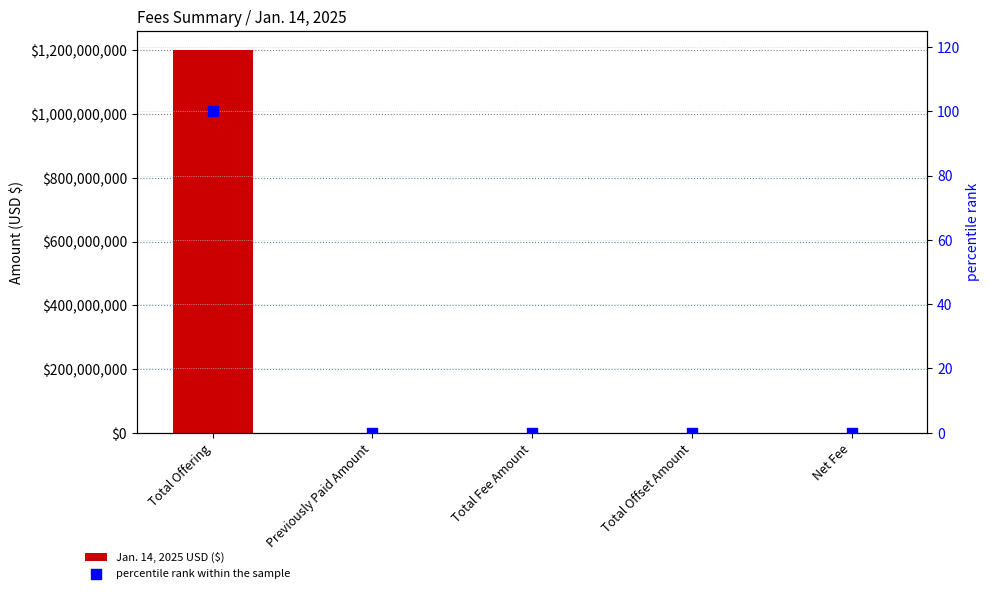

What are all the series names shown in the legend?

Jan. 14, 2025 USD ($), percentile rank within the sample